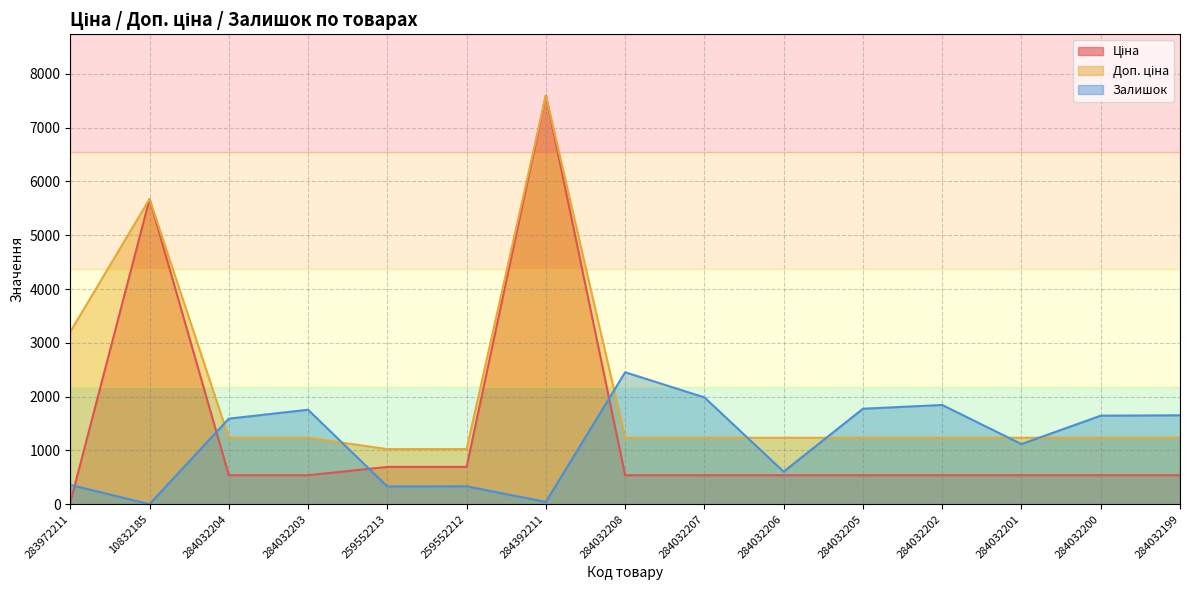

Between which two adjacent categories do Залишок and Доп. ціна first intersect?

10832185 and 284032204